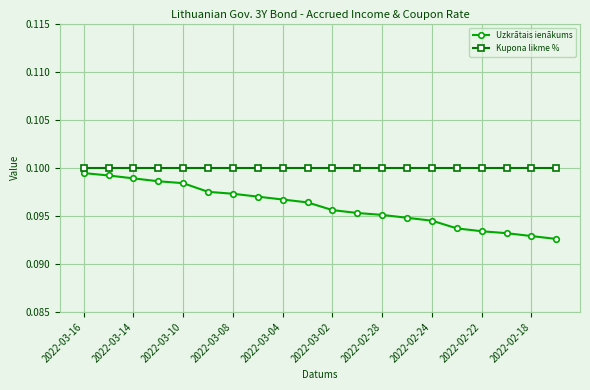

What are all the series names shown in the legend?

Uzkrātais ienākums, Kupona likme %